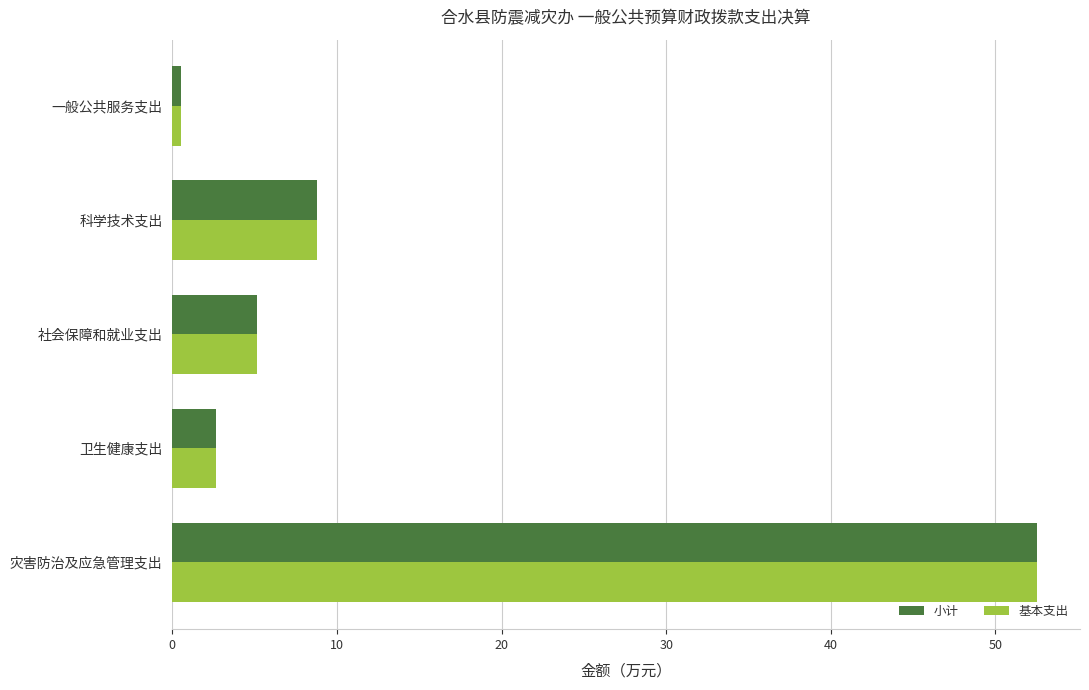

Which category has the lowest value in the 基本支出 series?

一般公共服务支出